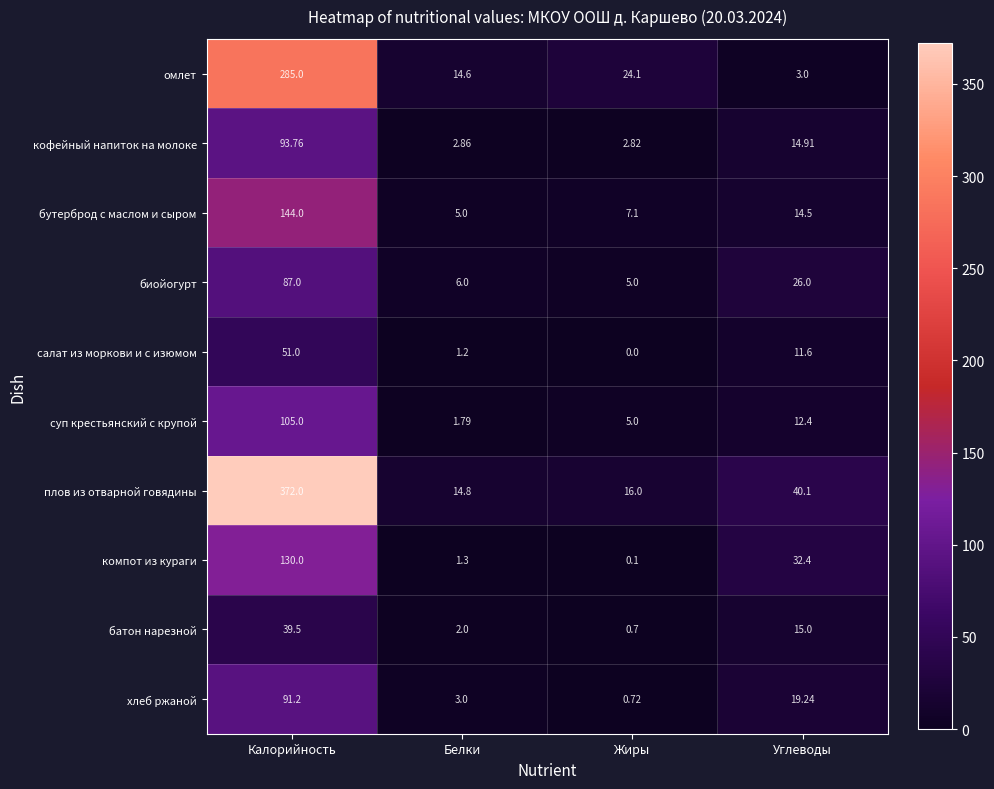

List the labels in order of компот из кураги value, smallest first.

Жиры, Белки, Углеводы, Калорийность